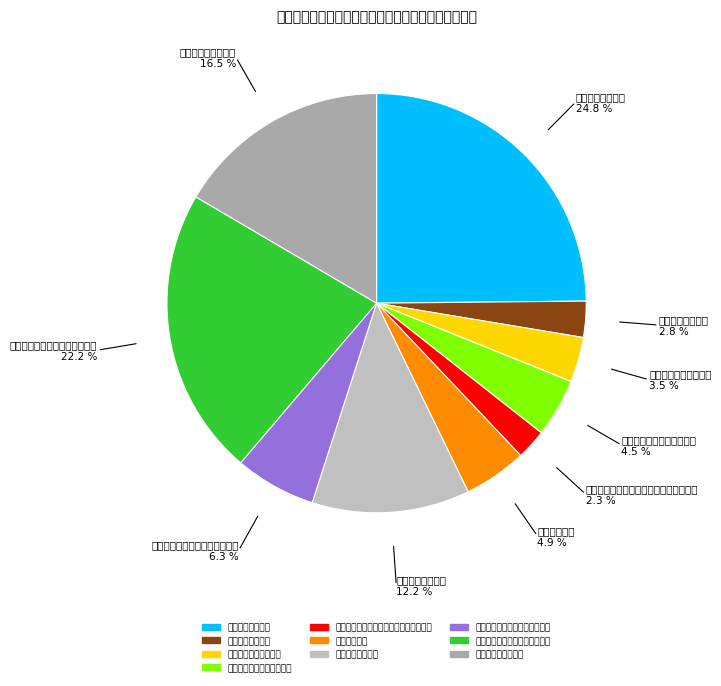

Which slice is the largest?

一般行政管理事务